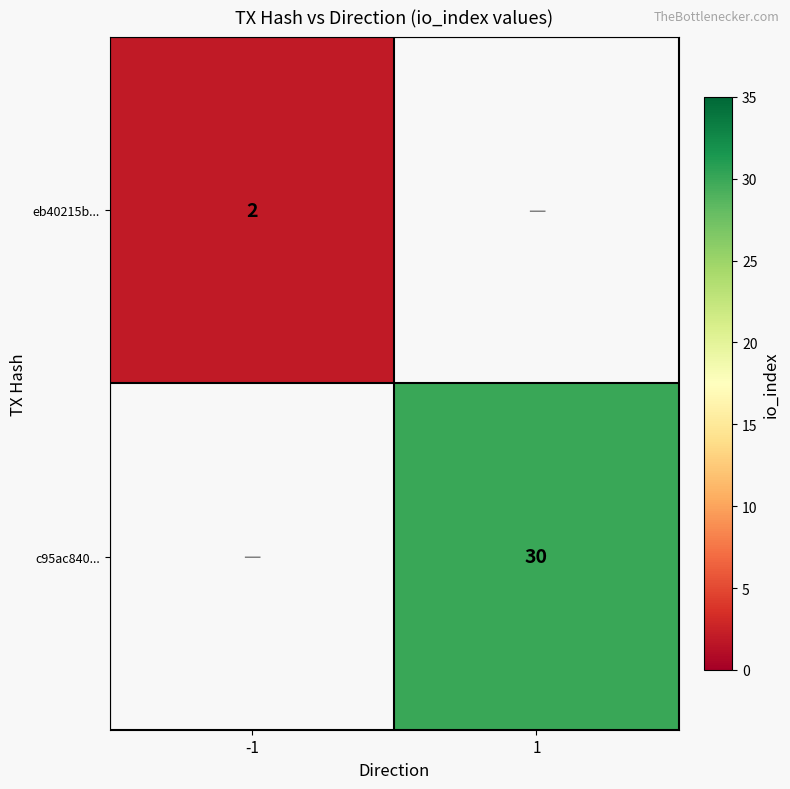

Is it true that c95ac840... equals 30 at 1?

True